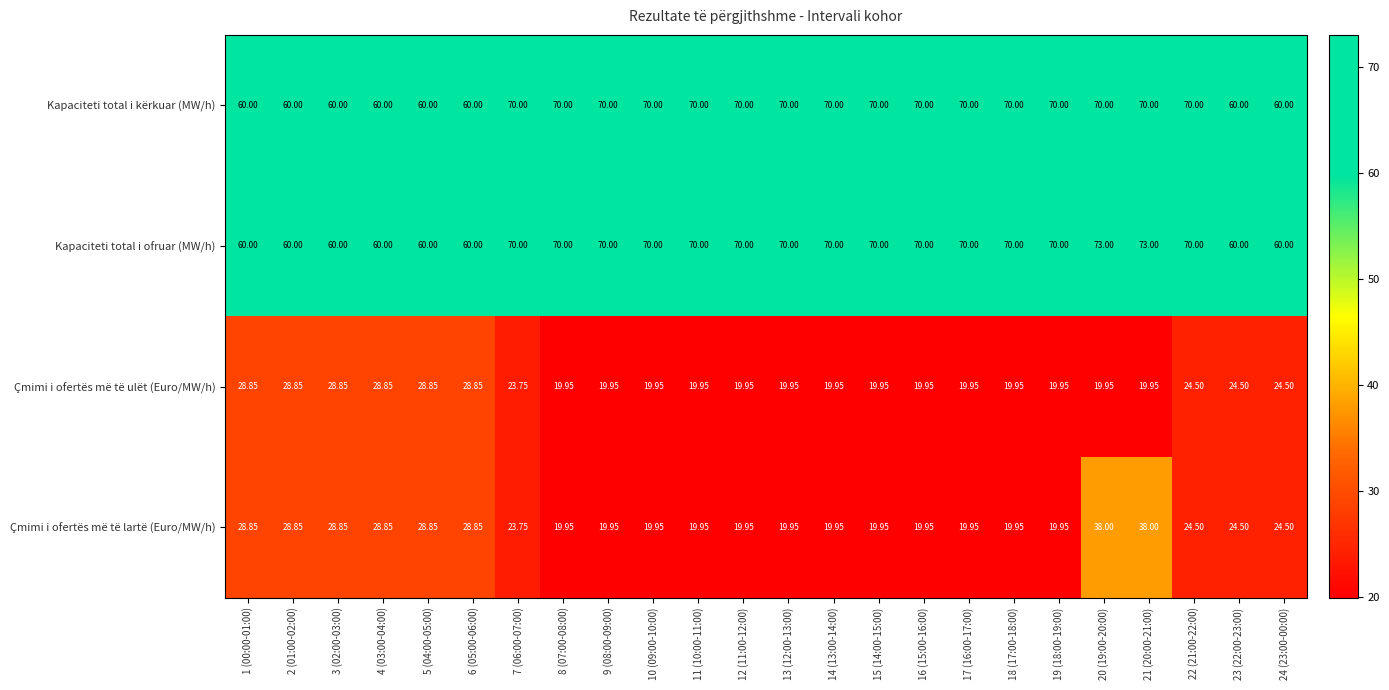

At how many categories does at least one series exceed 46?

24